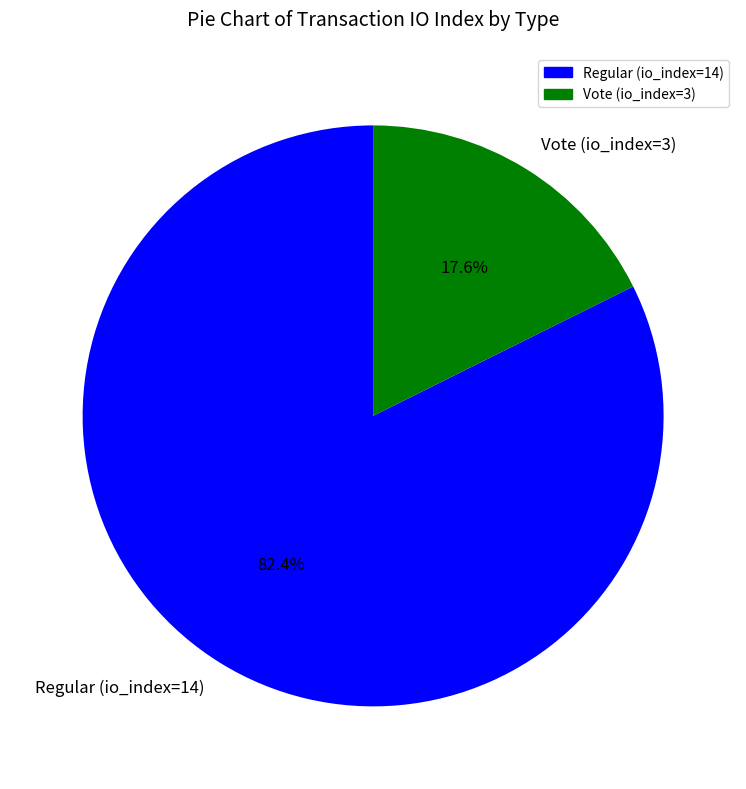

To the nearest percent, what is the combined percentage of Regular (io_index=14) and Vote (io_index=3)?

100%